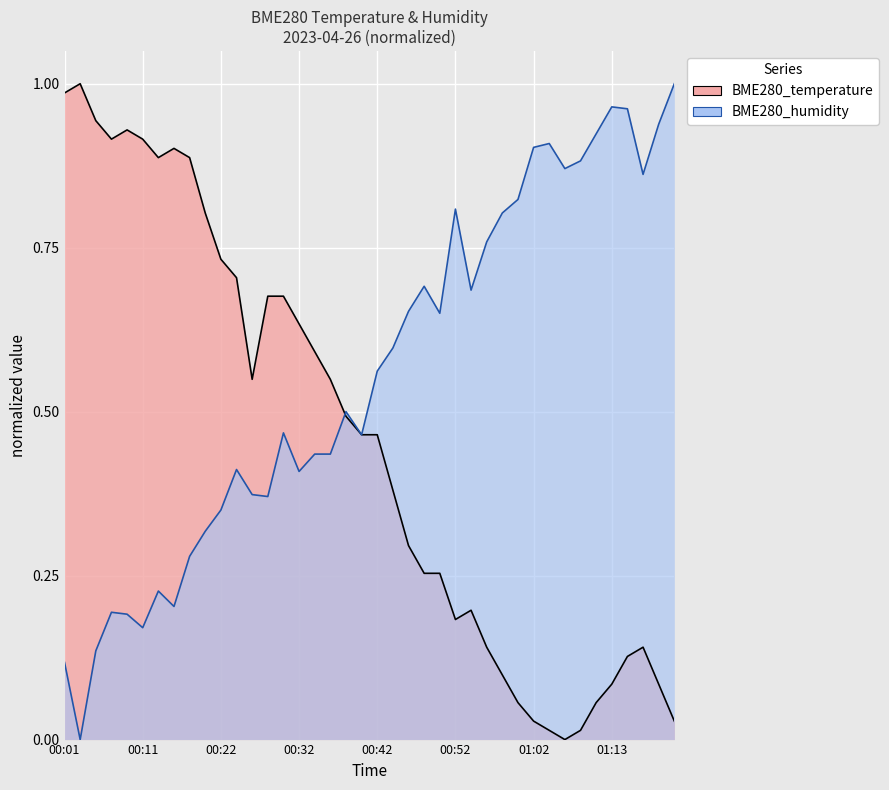

Where do BME280_humidity and BME280_temperature first cross each other?

00:36 and 00:38